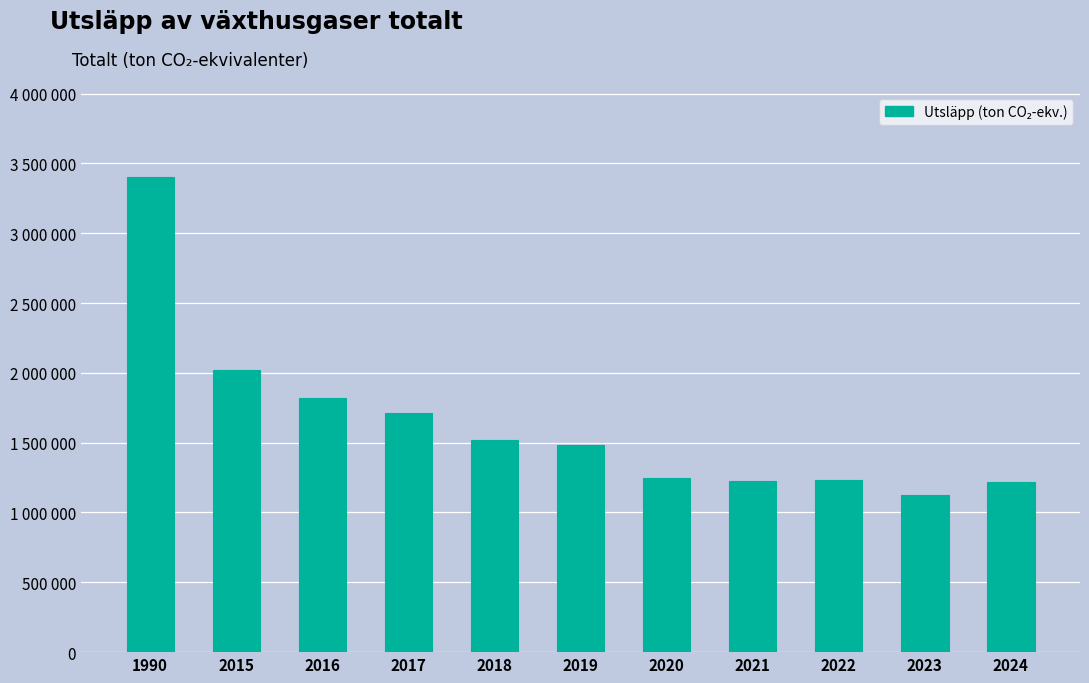

What value does the data have at 2022?

1234200